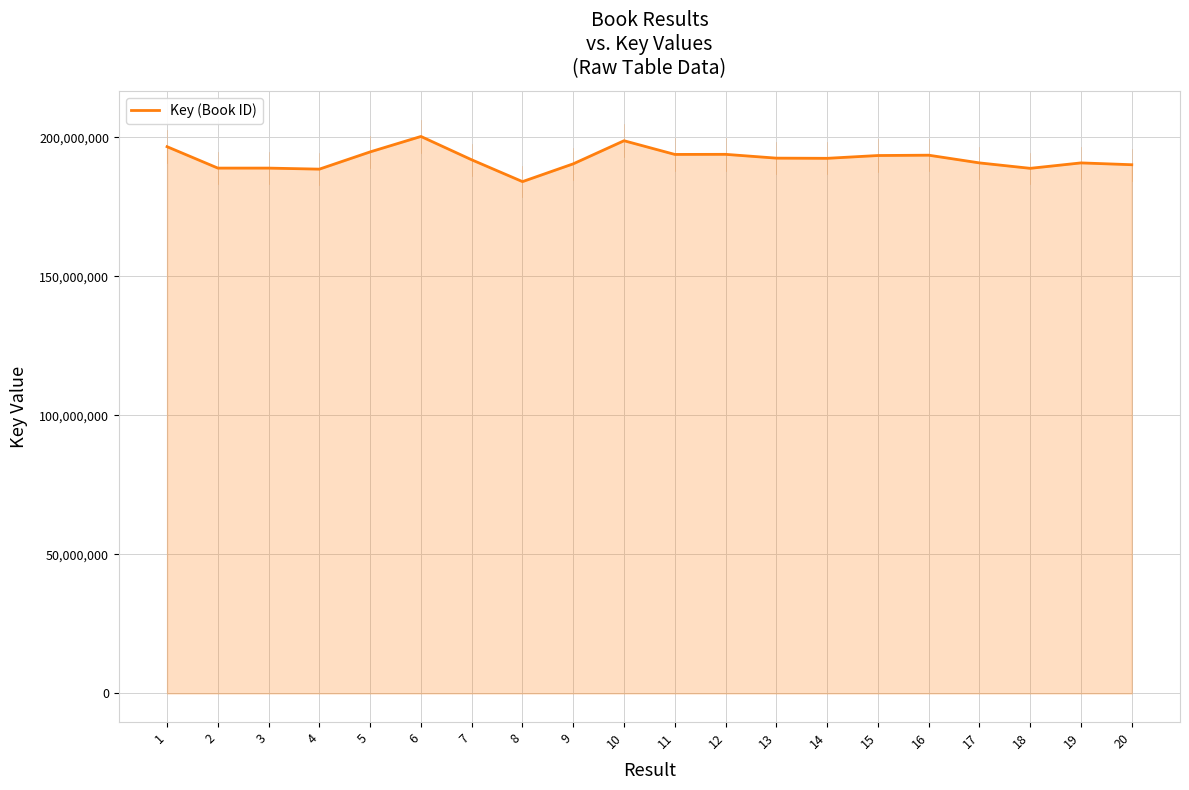

What is the average value?

192173652